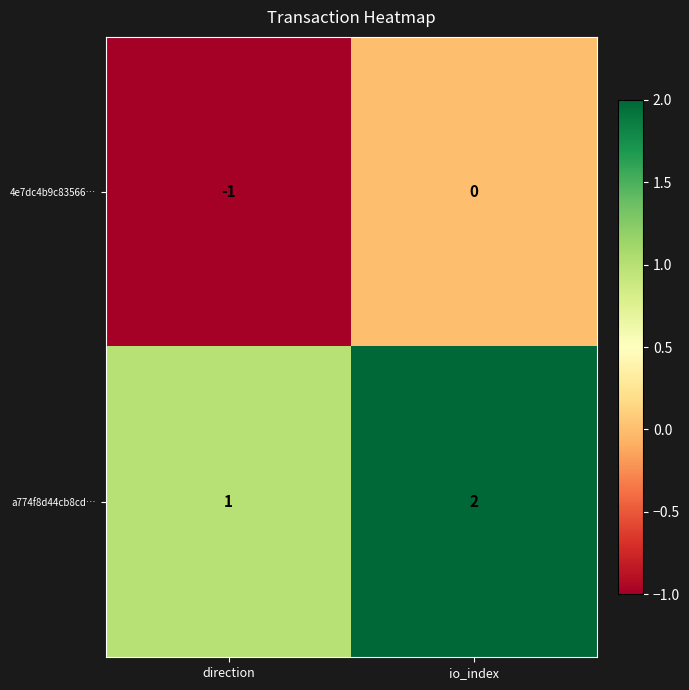

Rank the series at io_index from lowest to highest value.

4e7dc4b9c83566…, a774f8d44cb8cd…